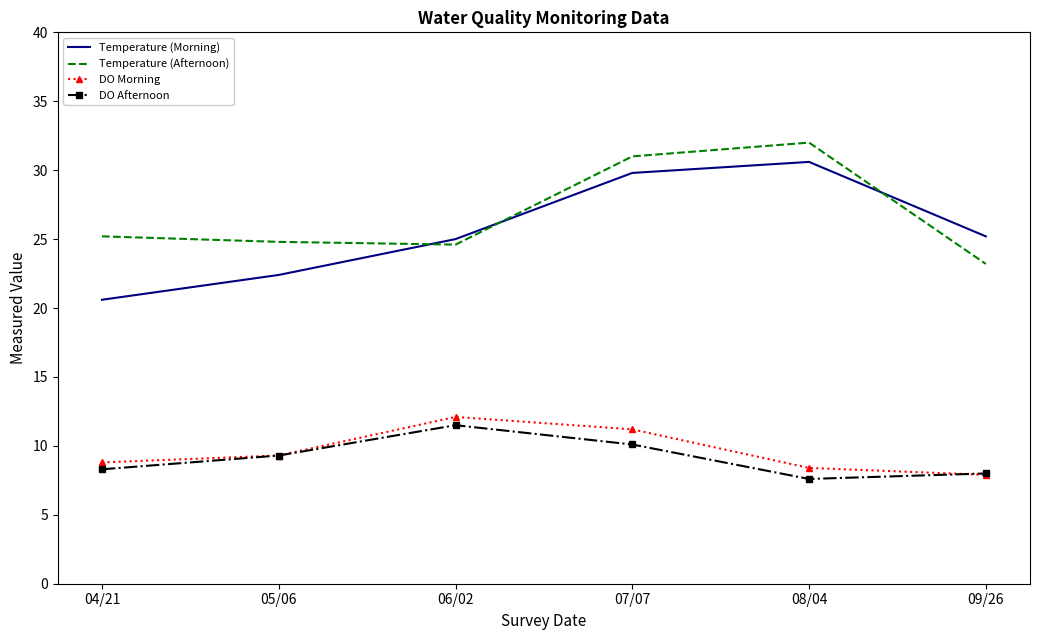

How many interior local peaks does the Temperature (Afternoon) series have?

1